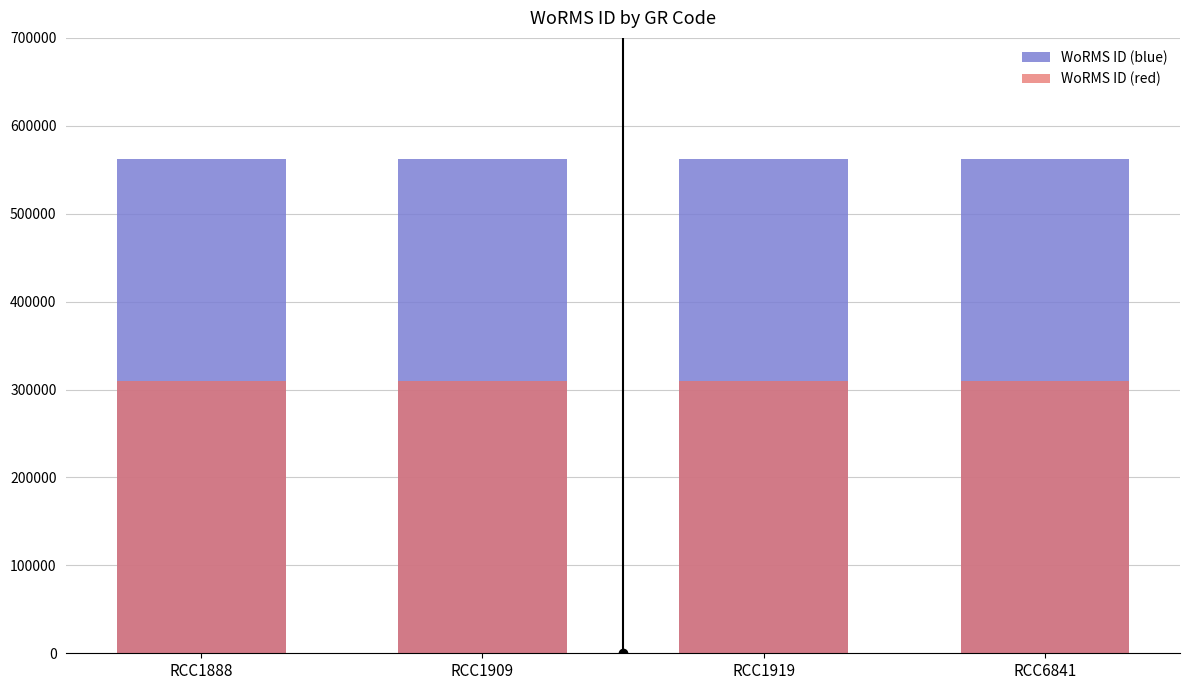

At which label is WoRMS ID (red) closest to 309158?

RCC1888